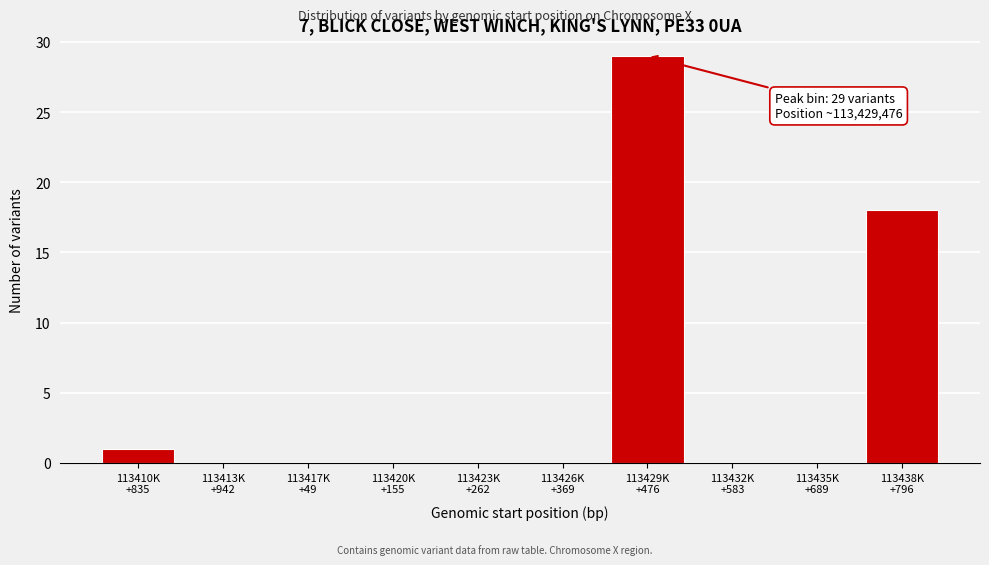

What is the maximum value shown in the chart?

29